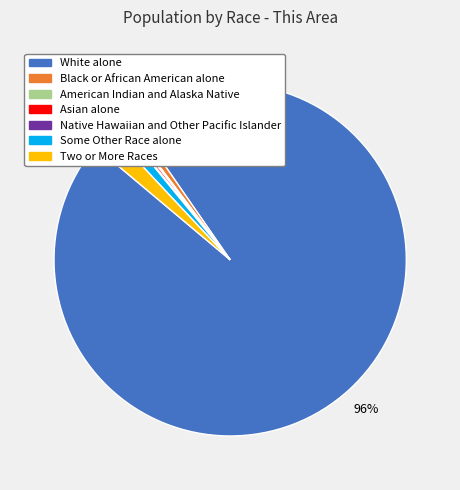

Which category has the smallest portion of the pie?

Native Hawaiian and Other Pacific Islander